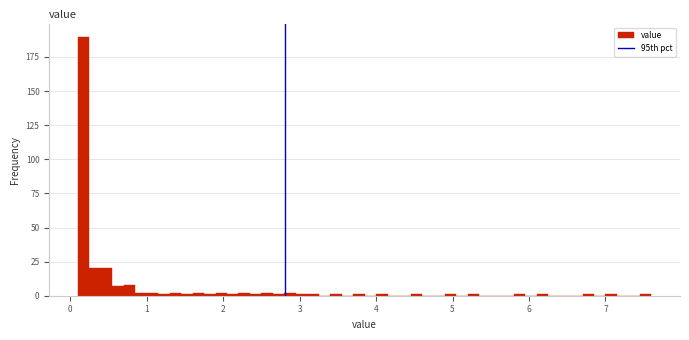

Read against the x-axis, roughly where is the centre of the tallest bar?

0.2